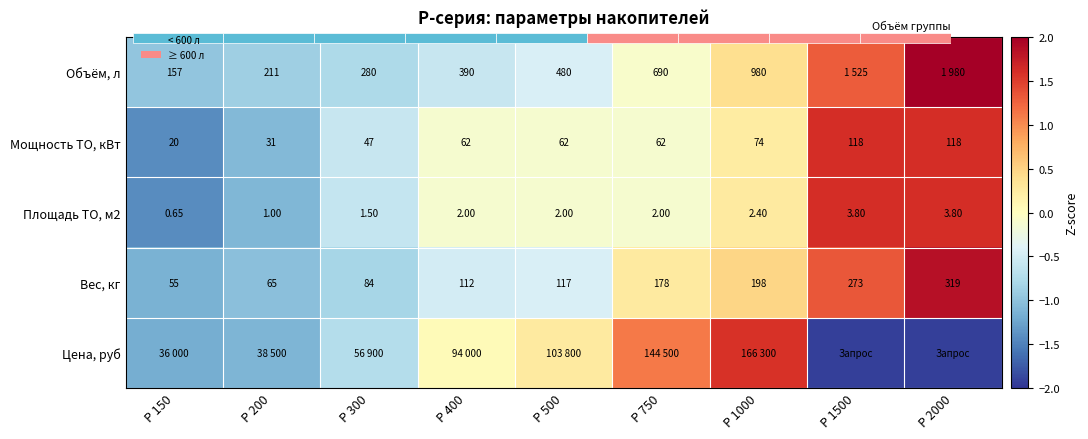

Is it true that Объём, л equals -0.8 at P 300?

True